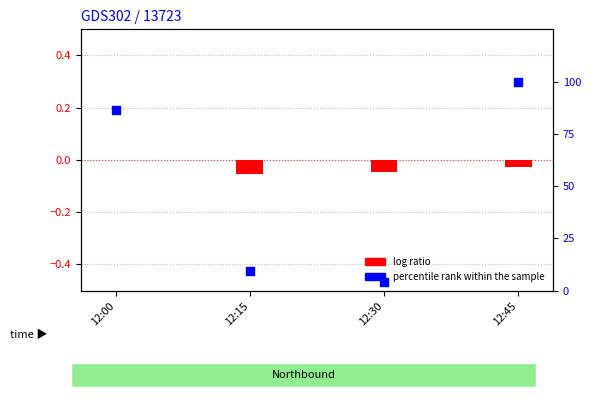

What is the total value across all series at 12:00?

86.3